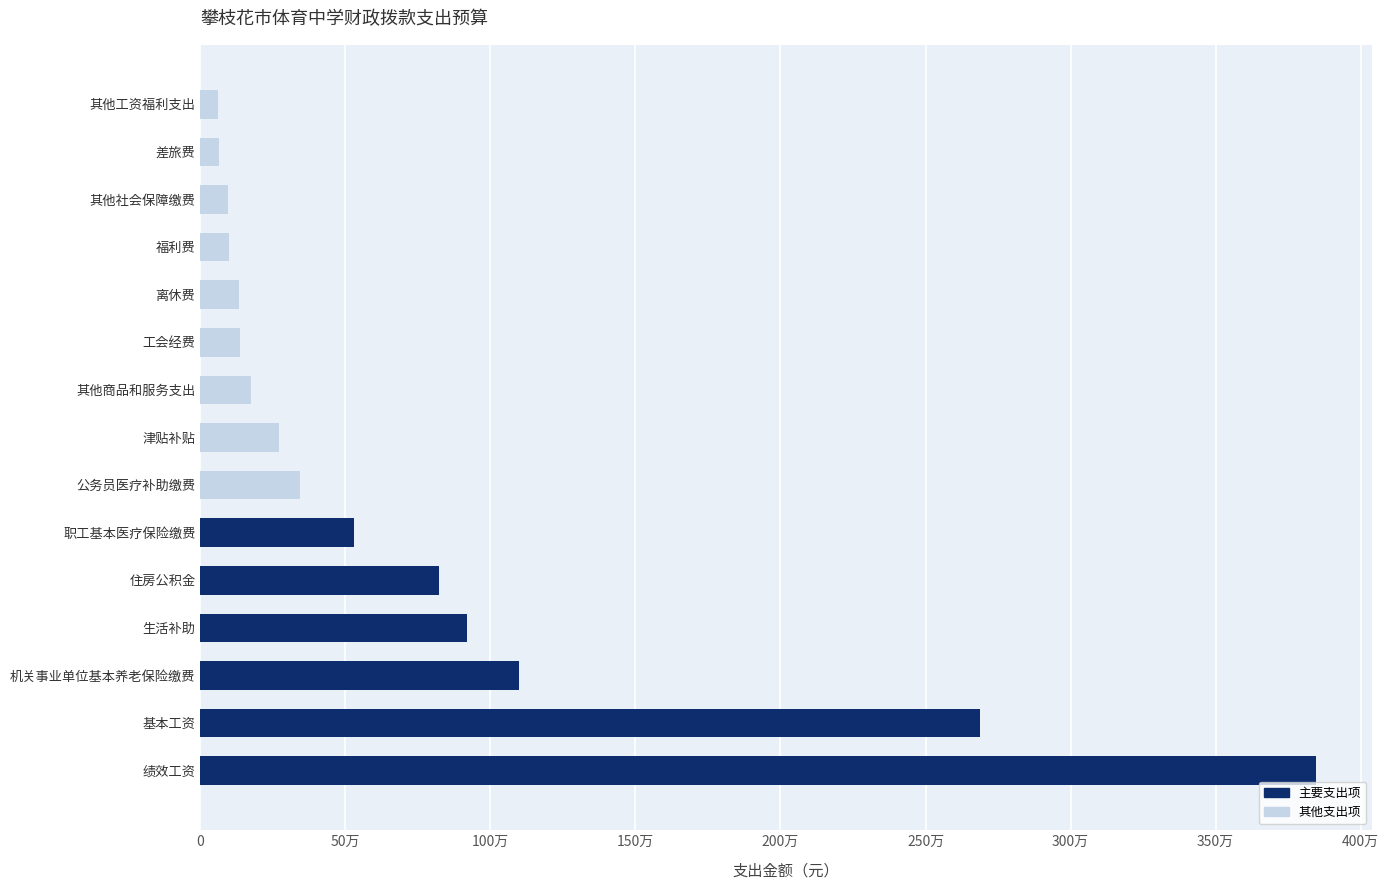

Does the chart contain any negative values?

No